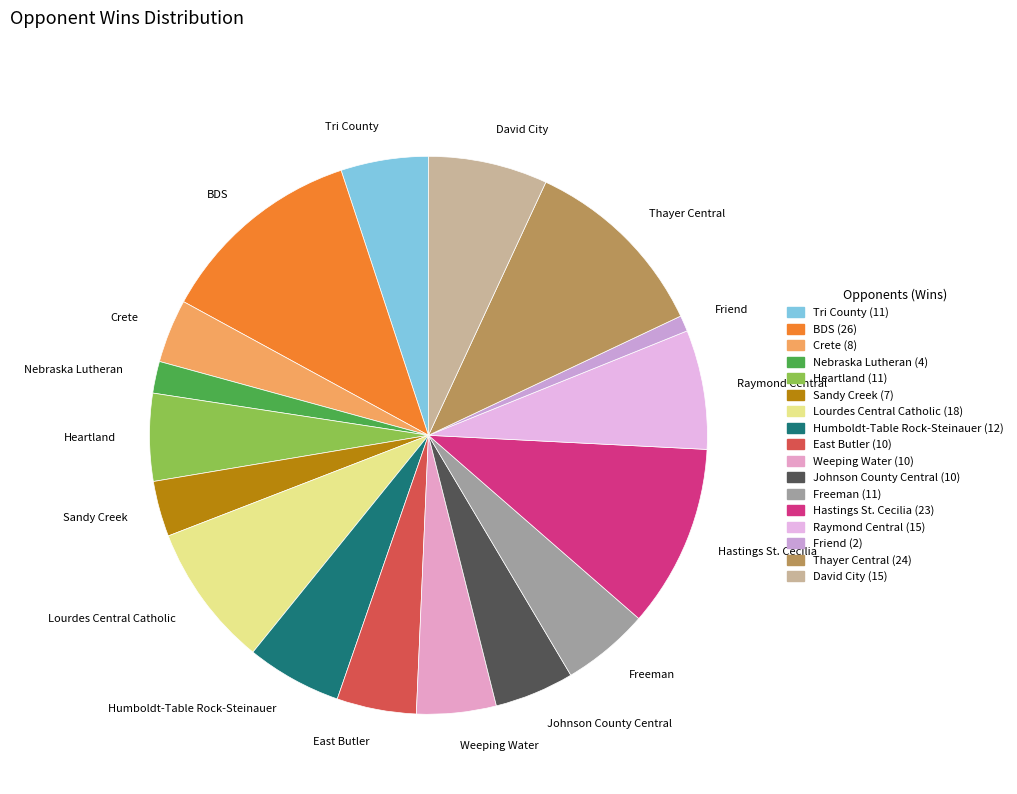

Which category has the smallest portion of the pie?

Friend